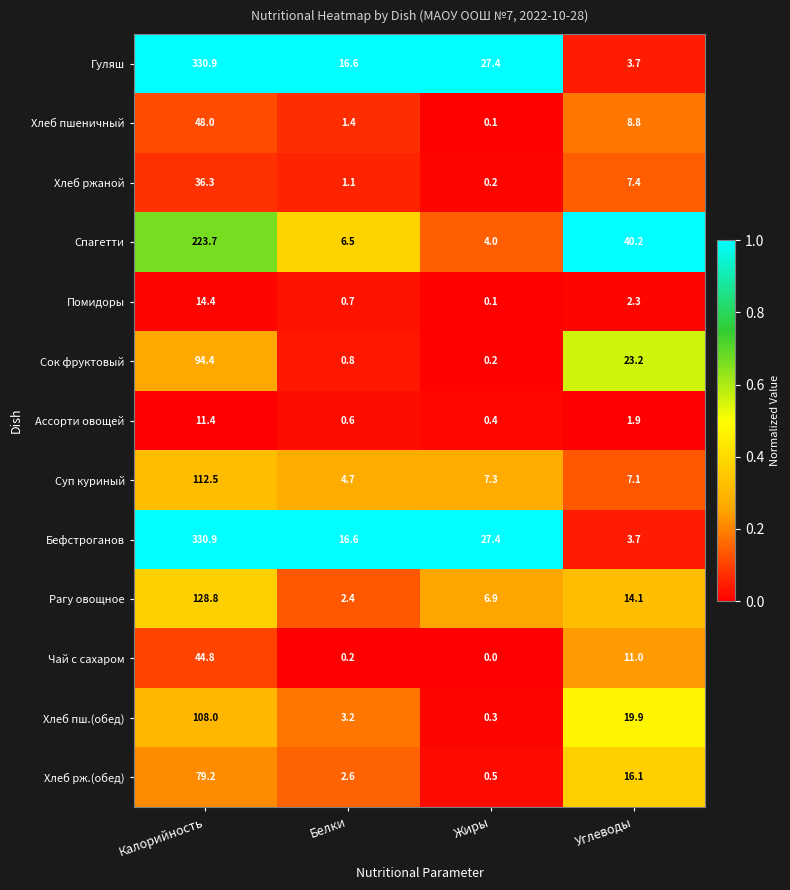

What is the difference between the highest and lowest values at Белки?

16.4